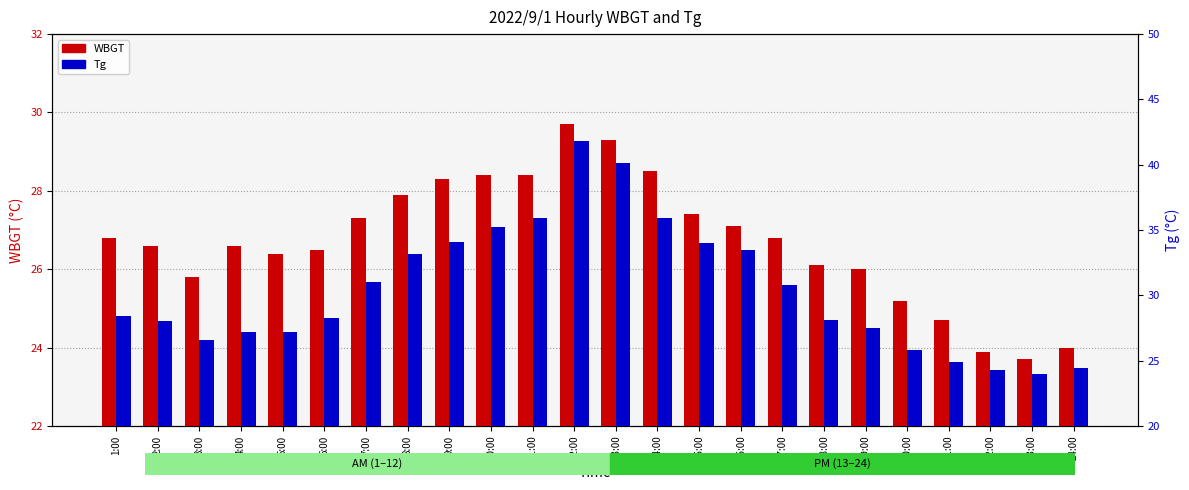

At which category does the chart reach its peak across all series?

12:00